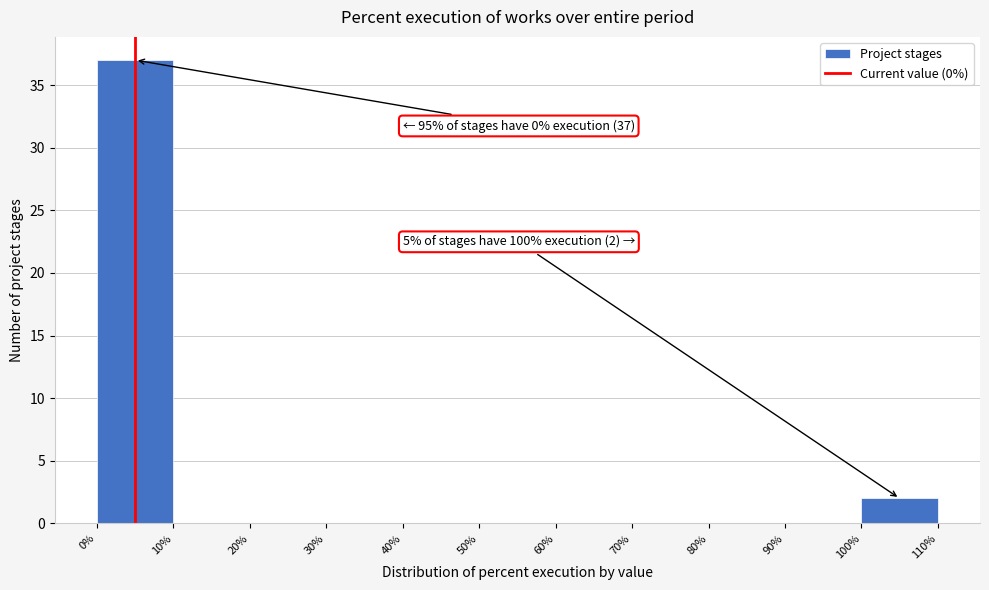

Over which range of the x-axis is the bar tallest?

0% to 10%